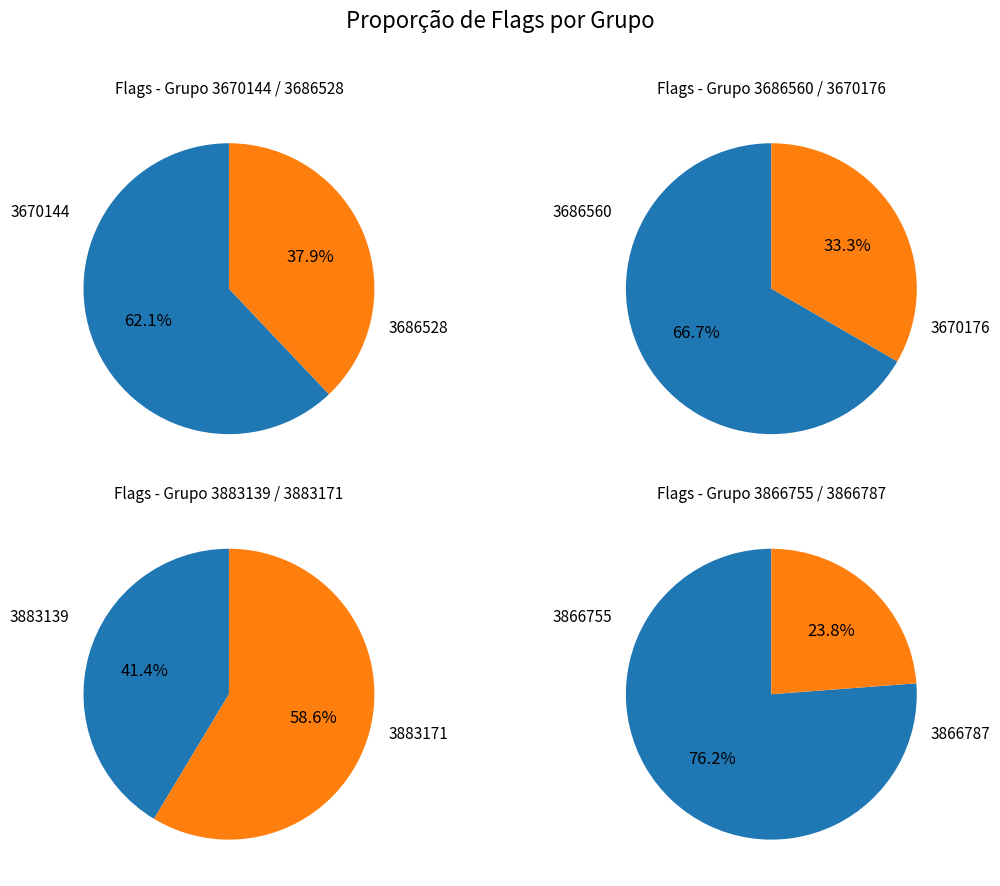

Which slice is the largest?

3670144